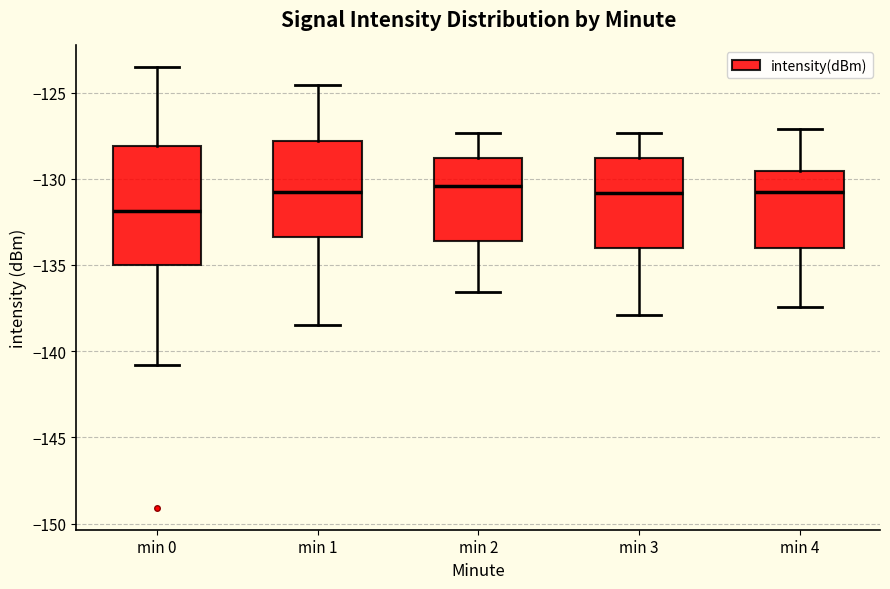

Reading left to right, read every box against the y-axis: the position of its median line, the range the box covers, and the ends of its whiskers. The values are not printed on the chart, so give them approximately, as read against the axis.

min 0: median -132.0, box -135.0 to -128.0, whiskers -141.0 to -123.5
min 1: median -131.0, box -133.5 to -128.0, whiskers -138.5 to -124.5
min 2: median -130.5, box -133.5 to -129.0, whiskers -136.5 to -127.5
min 3: median -131.0, box -134.0 to -129.0, whiskers -138.0 to -127.5
min 4: median -131.0, box -134.0 to -129.5, whiskers -137.5 to -127.0